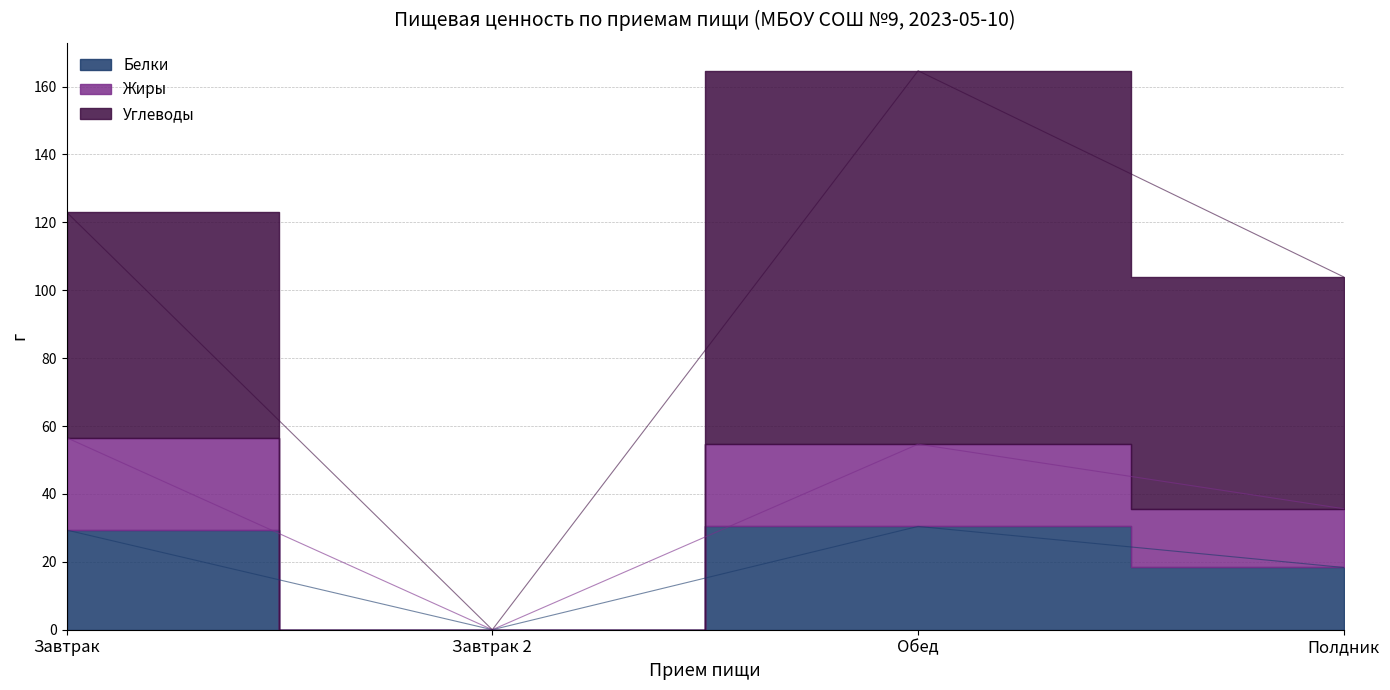

How many data points in Жиры are less than 54?

2